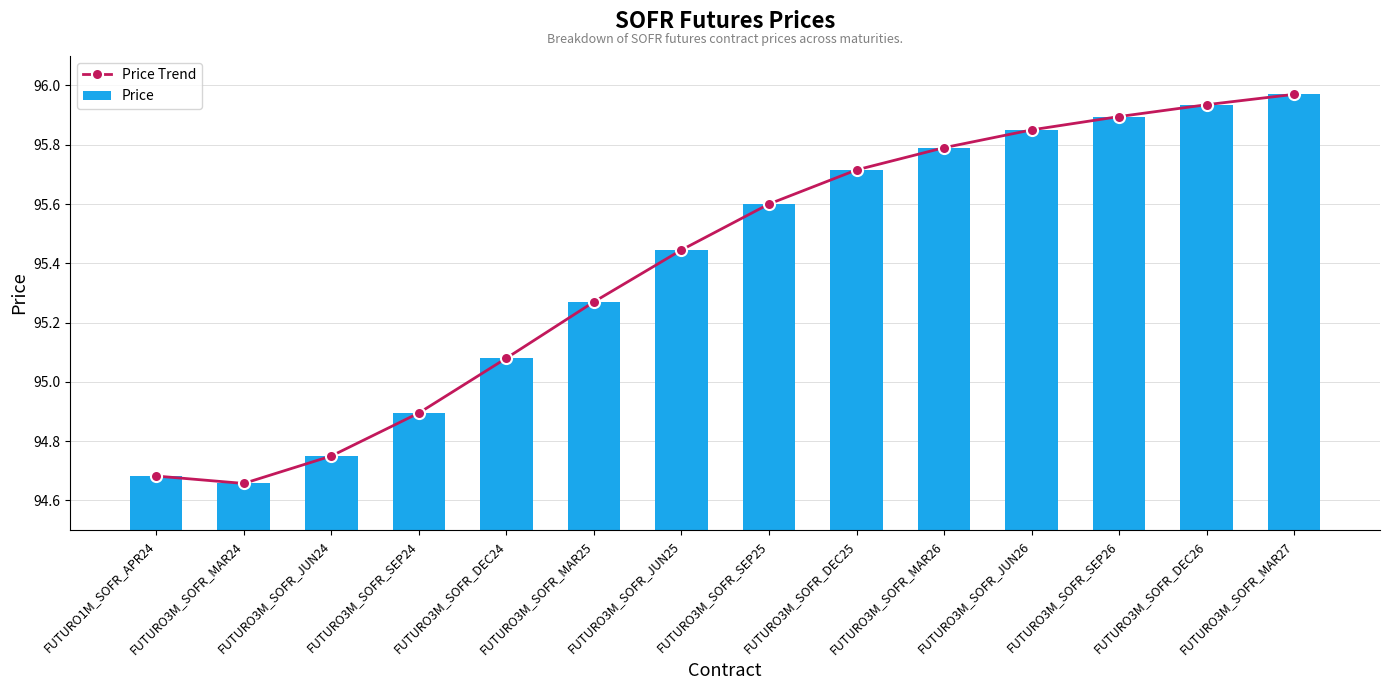

List the series in order of their peak value, lowest first.

Price Trend, Price